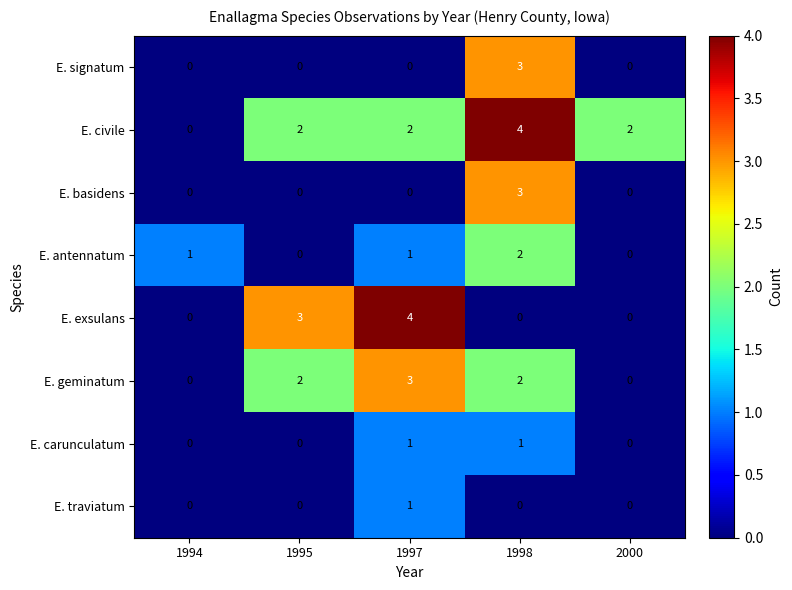

What is the difference between the maximum and minimum values in the E. exsulans series?

4